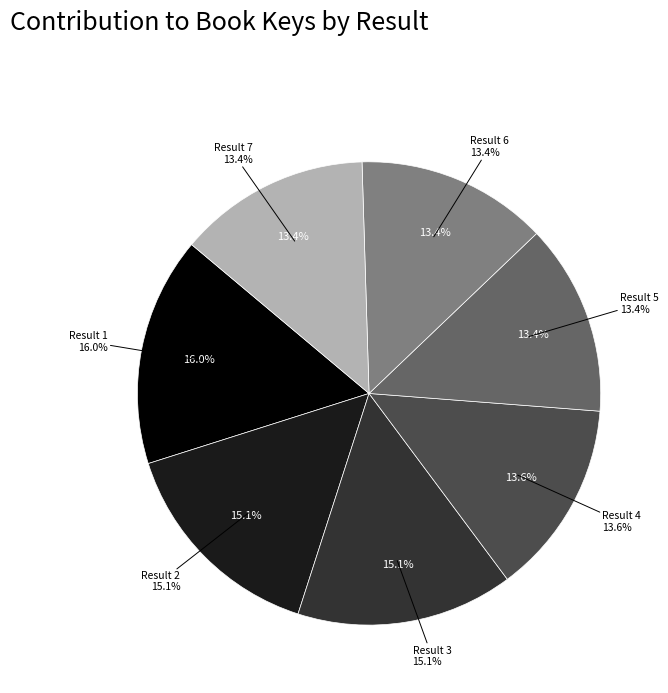

How many slices are in this pie chart?

7